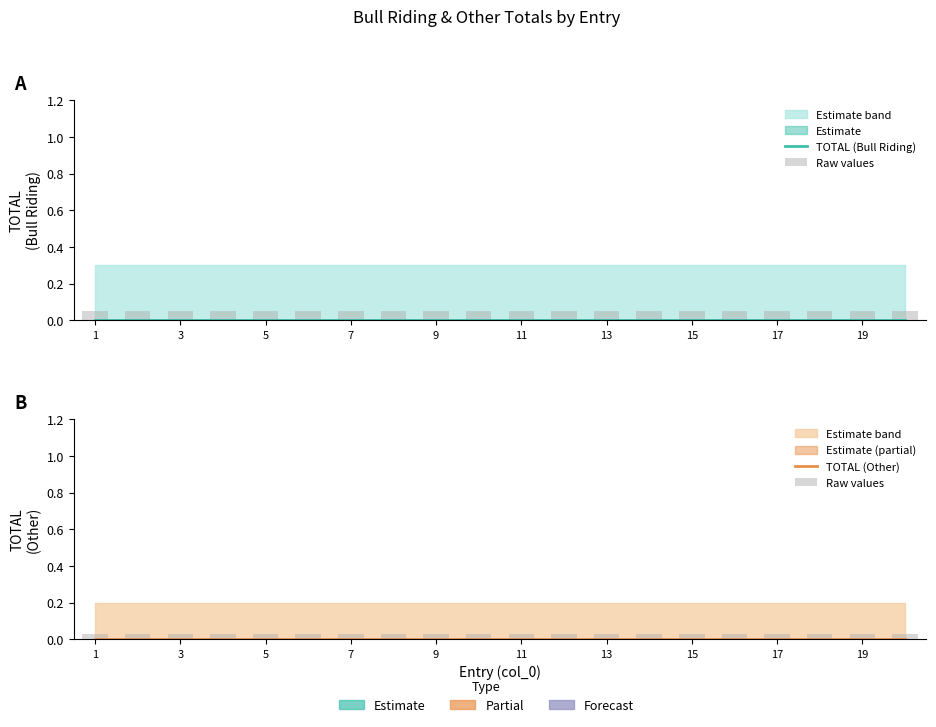

List the series in order of their peak value, lowest first.

TOTAL (Bull Riding), TOTAL (Other), Raw values